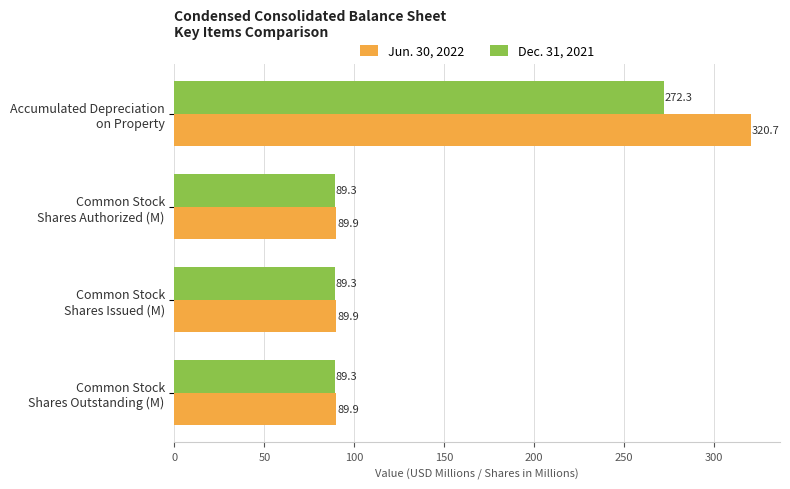

Which series has the largest total across all categories?

Jun. 30, 2022